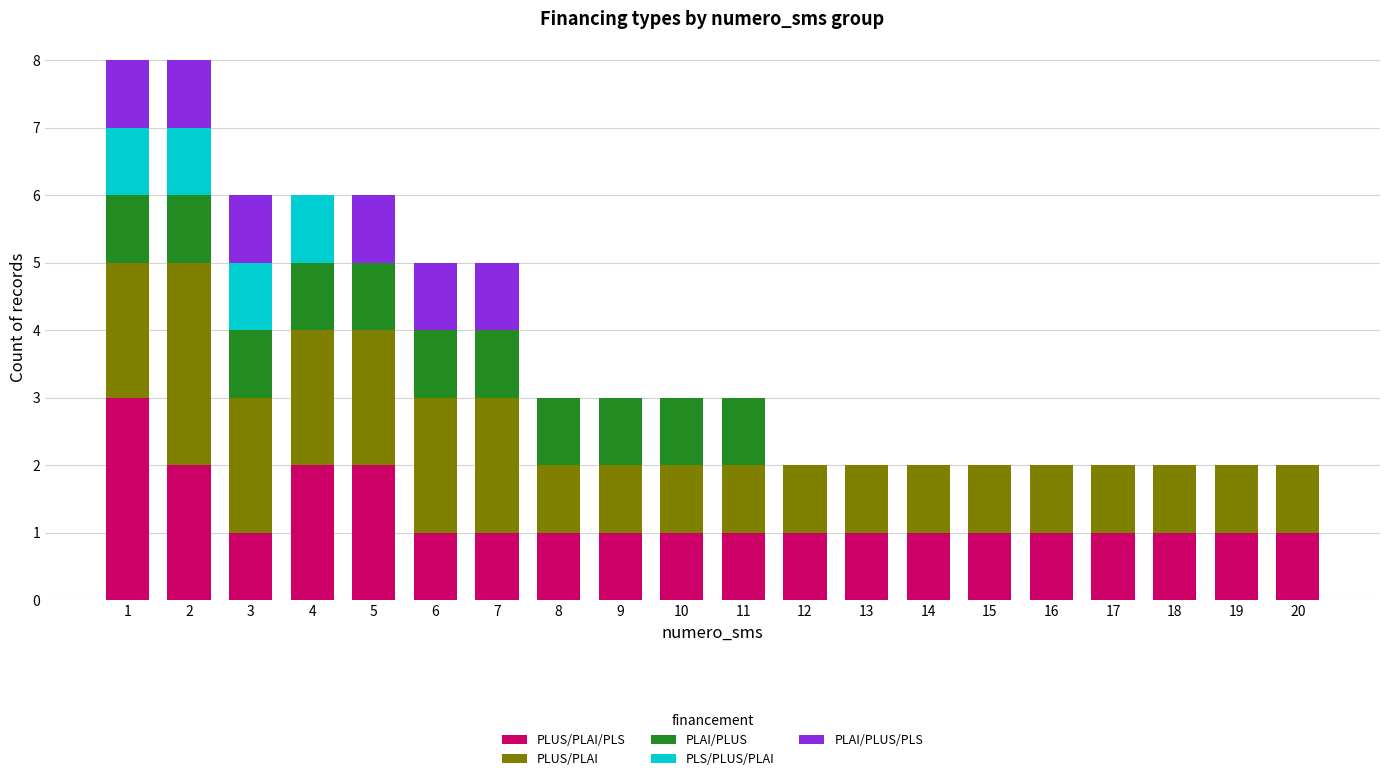

Are the bars horizontal?

No